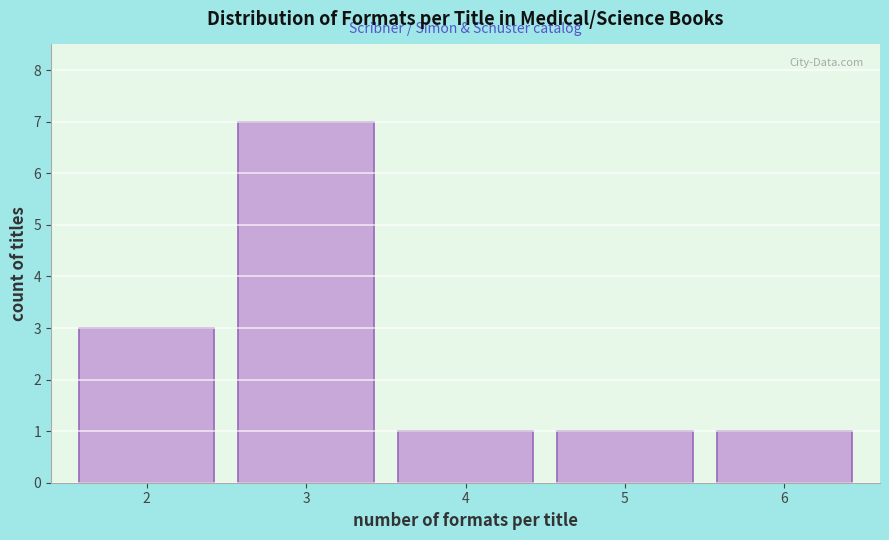

Which range on the x-axis has the tallest bar?

2.5 to 3.5